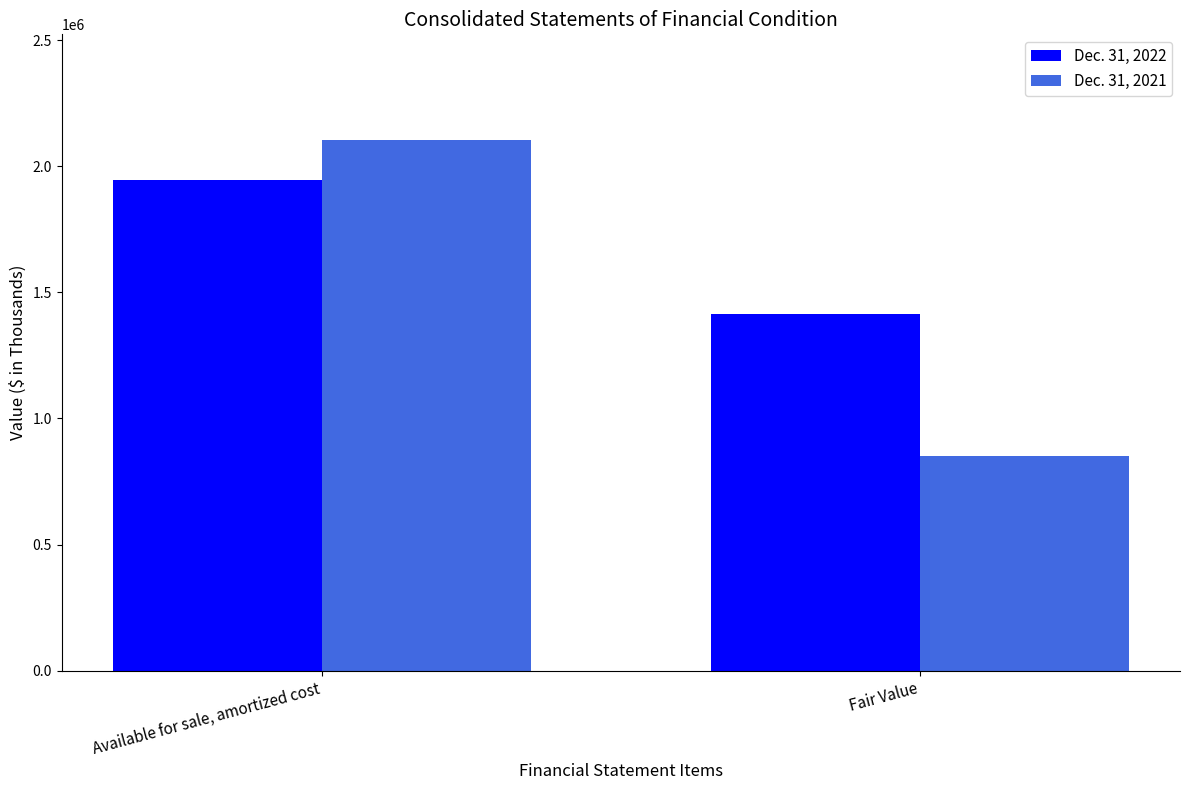

What is the sum of the Dec. 31, 2022 values at Available for sale, amortized cost and Fair Value?

3359214